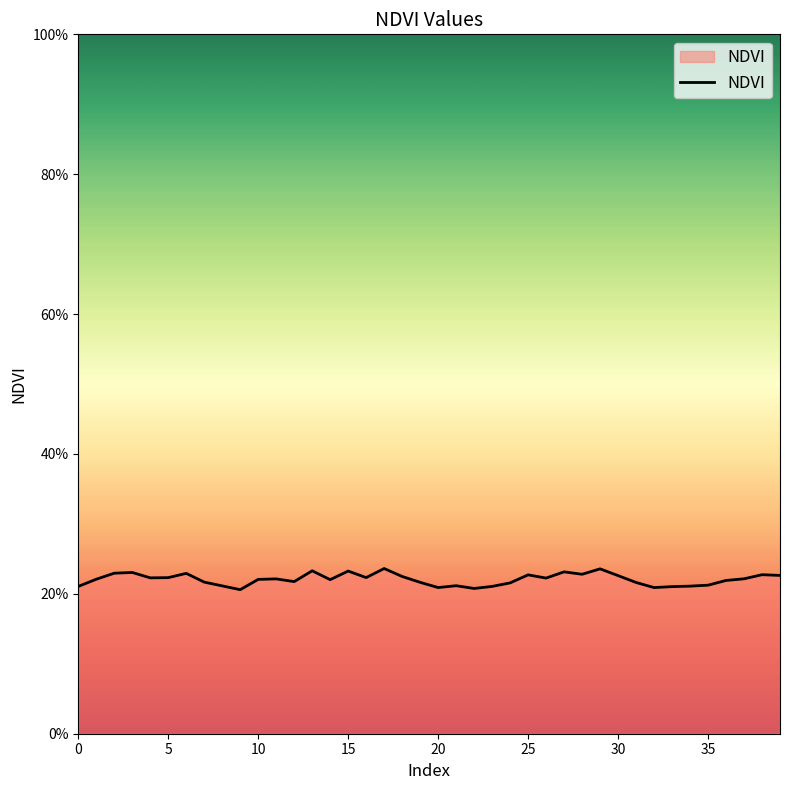

How many distinct data groups are displayed?

1